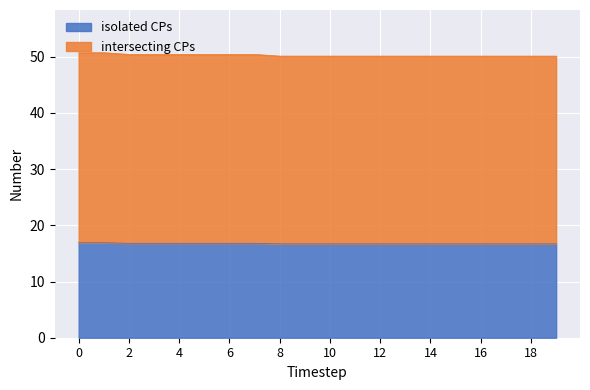

Which series has the widest spread of values?

isolated CPs